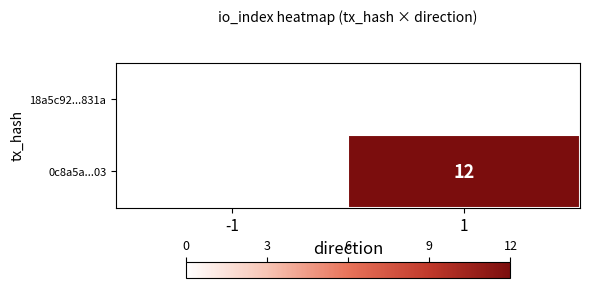

The value of 0c8a5a...03 at 1 is 4.1. True or false?

False